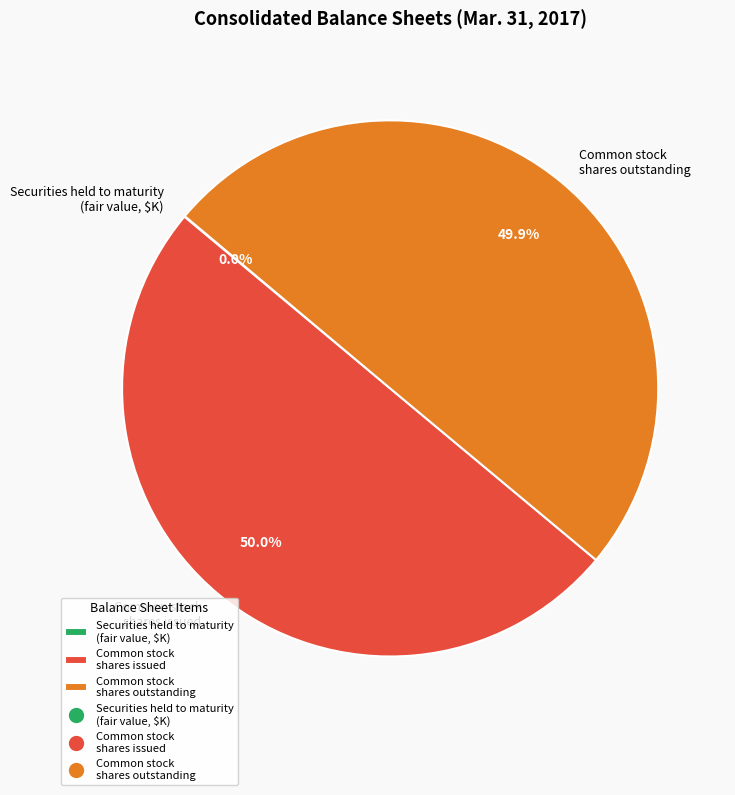

Combined, do Common stock shares outstanding and Common stock shares issued account for over 50%?

Yes